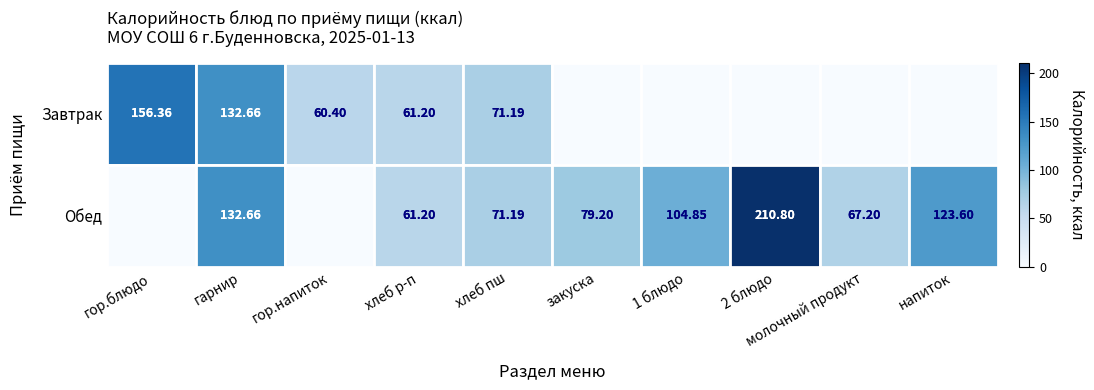

At молочный продукт, list the series in order from smallest to largest.

Завтрак, Обед